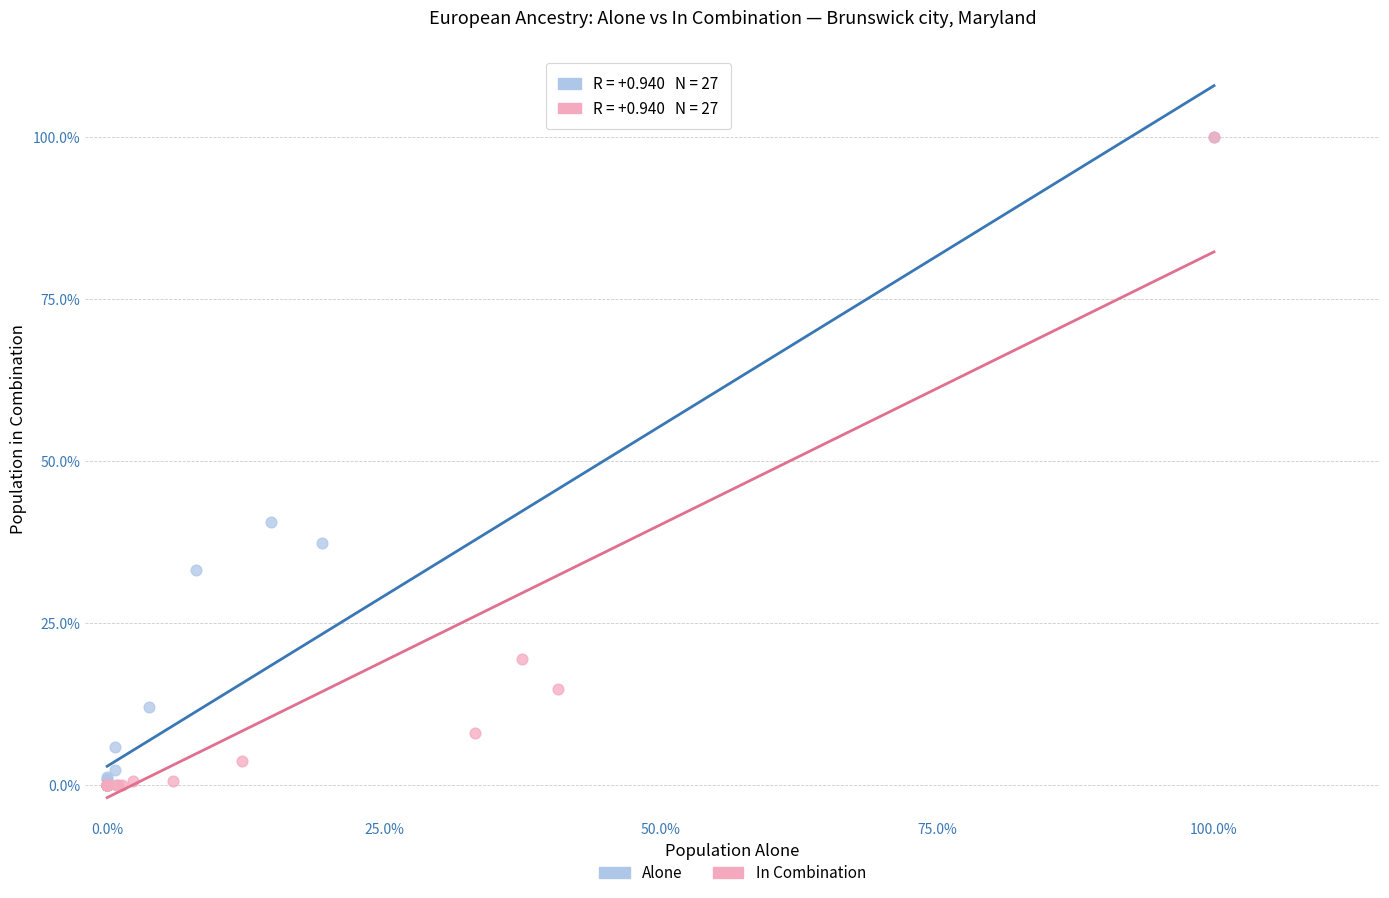

What are all the series names shown in the legend?

Alone, In Combination